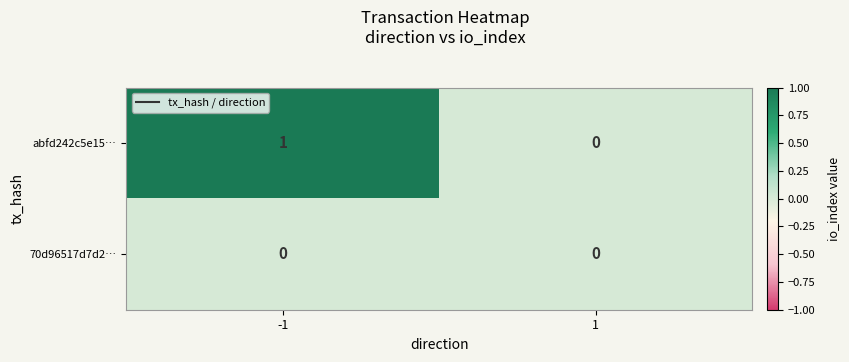

Which series has the largest total across all categories?

abfd242c5e15…